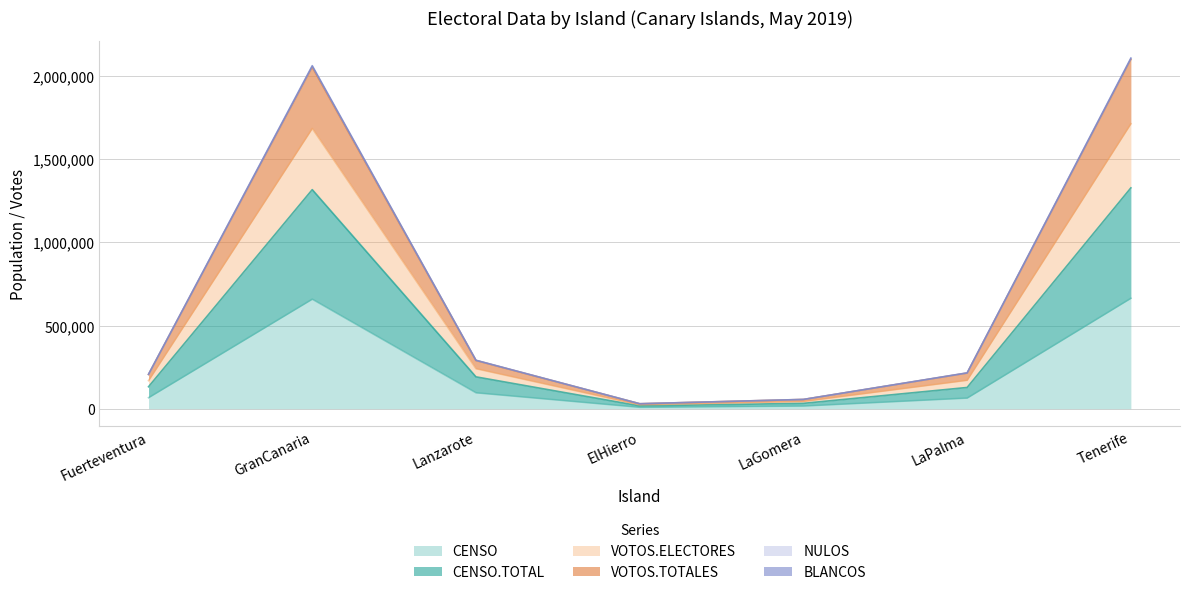

True or false: VOTOS.TOTALES and NULOS cross at least once.

False